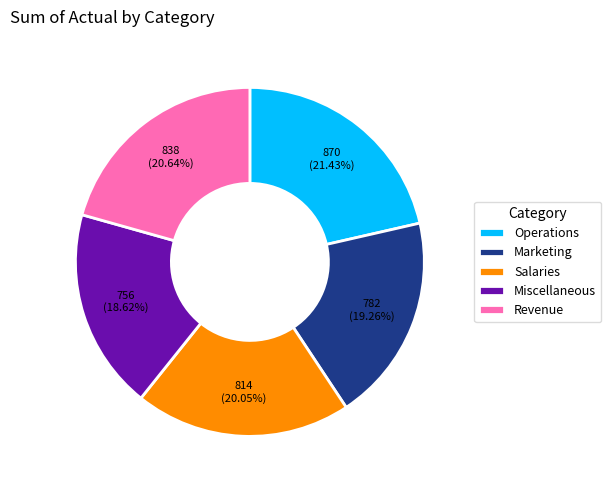

Does Salaries account for over 50% of the chart?

No